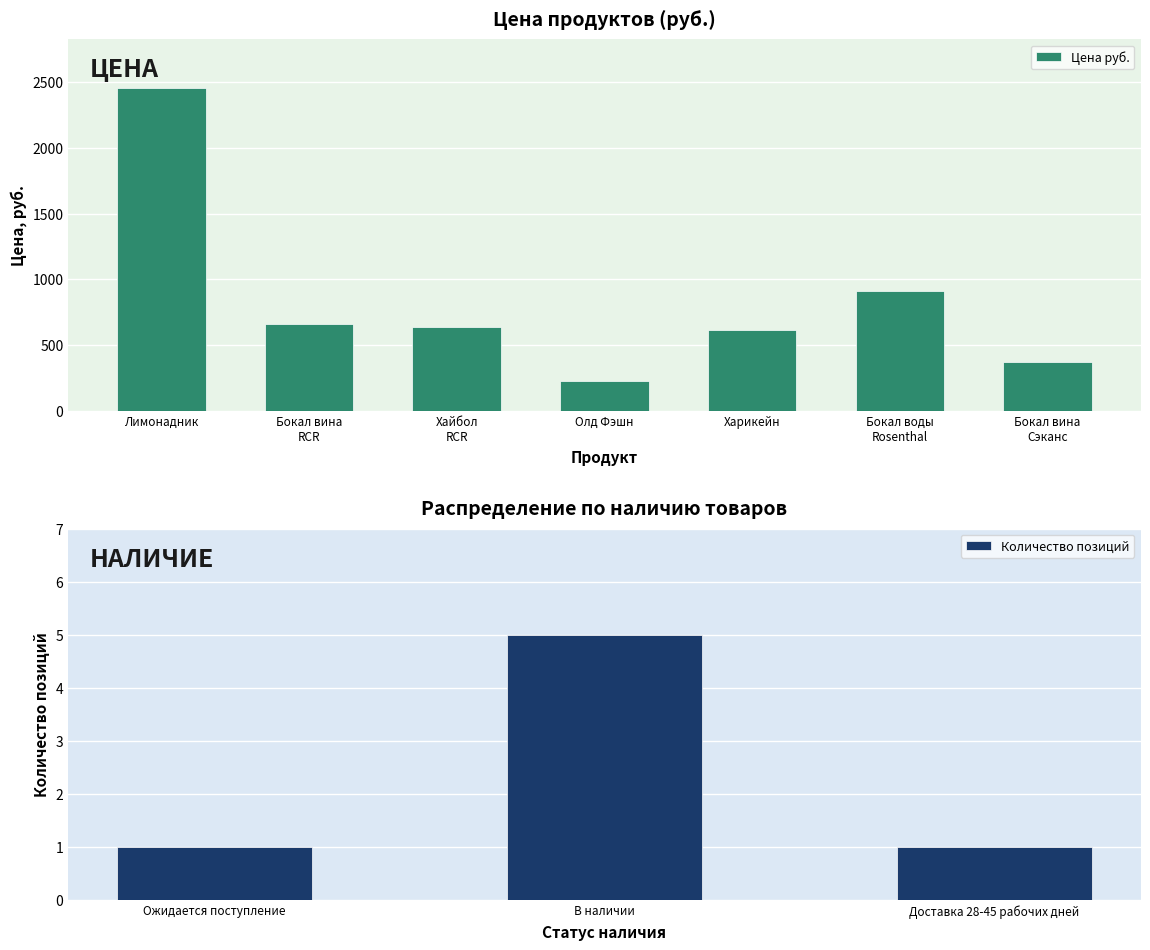

Is it true that Цена руб. equals 2458.0 at Лимонадник?

True